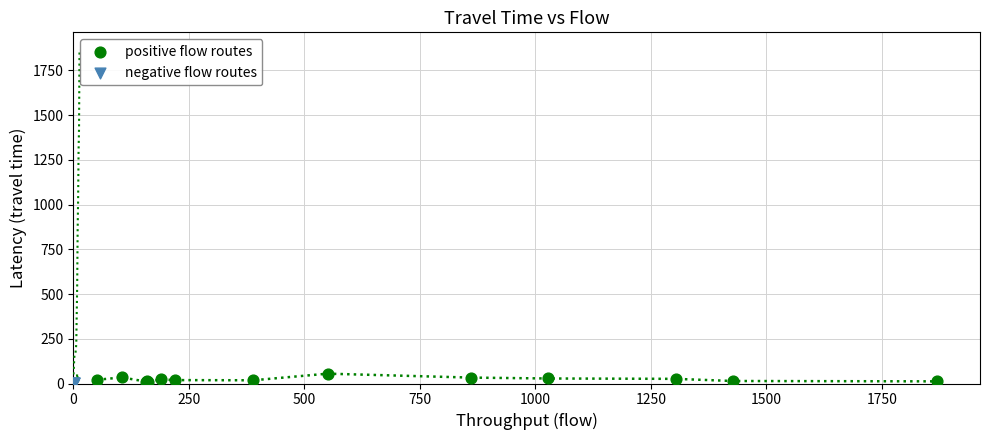

Which series has the widest spread of Y values?

positive flow routes